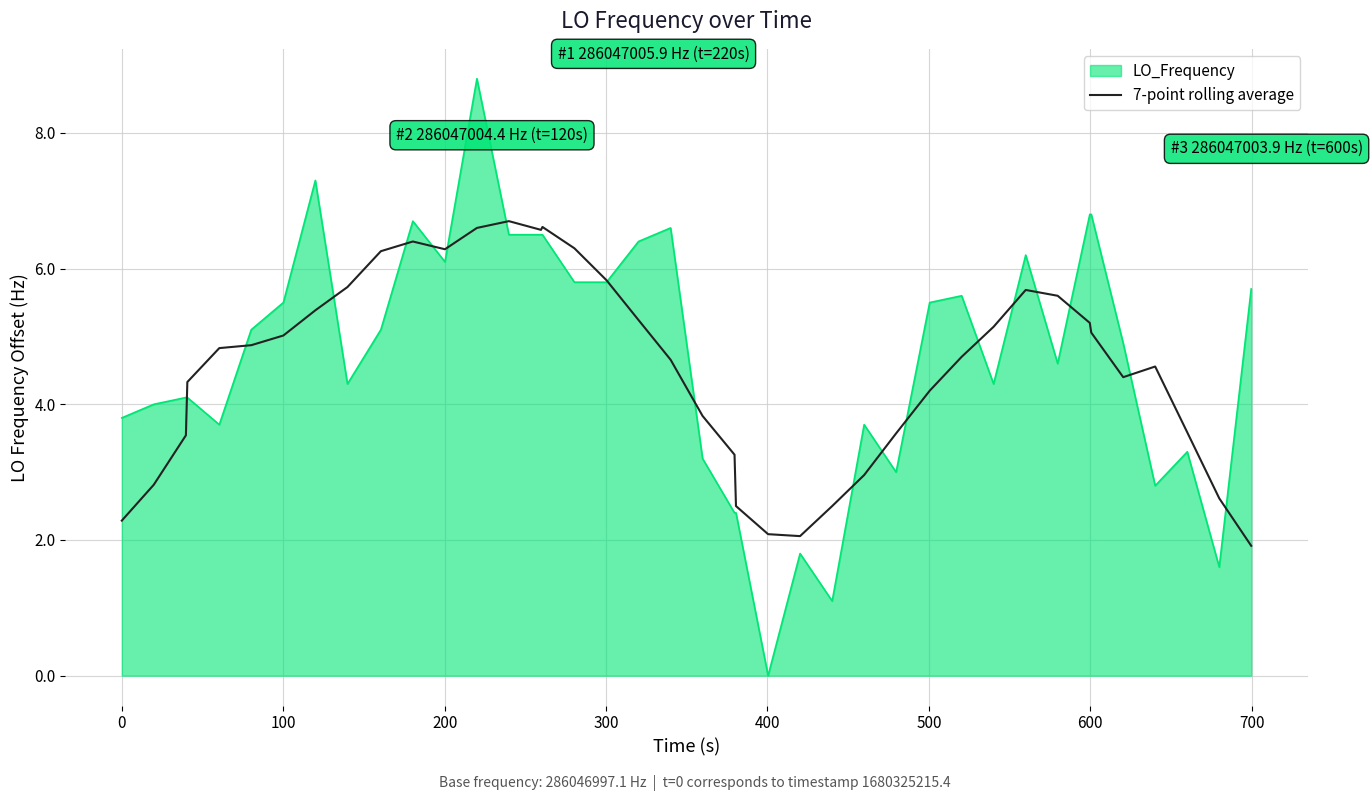

Which series has the largest range (max minus min)?

LO_Frequency